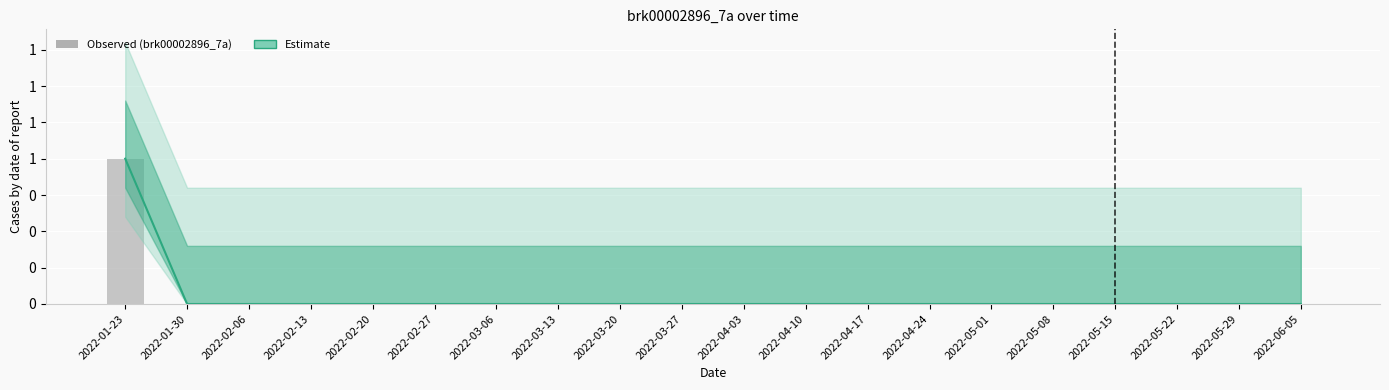

What position from the right is 2022-05-01?

6